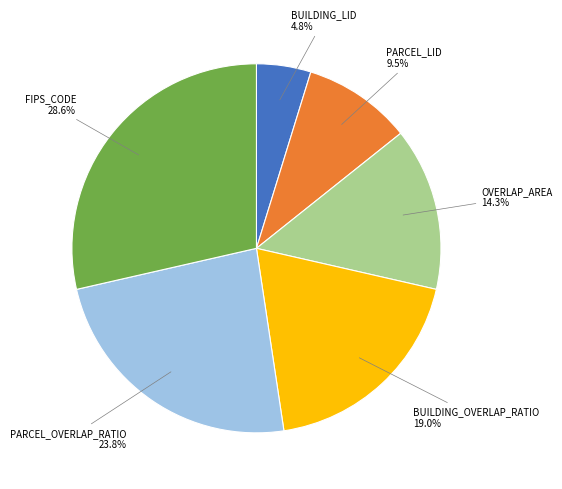

How many segments does this pie chart have?

6